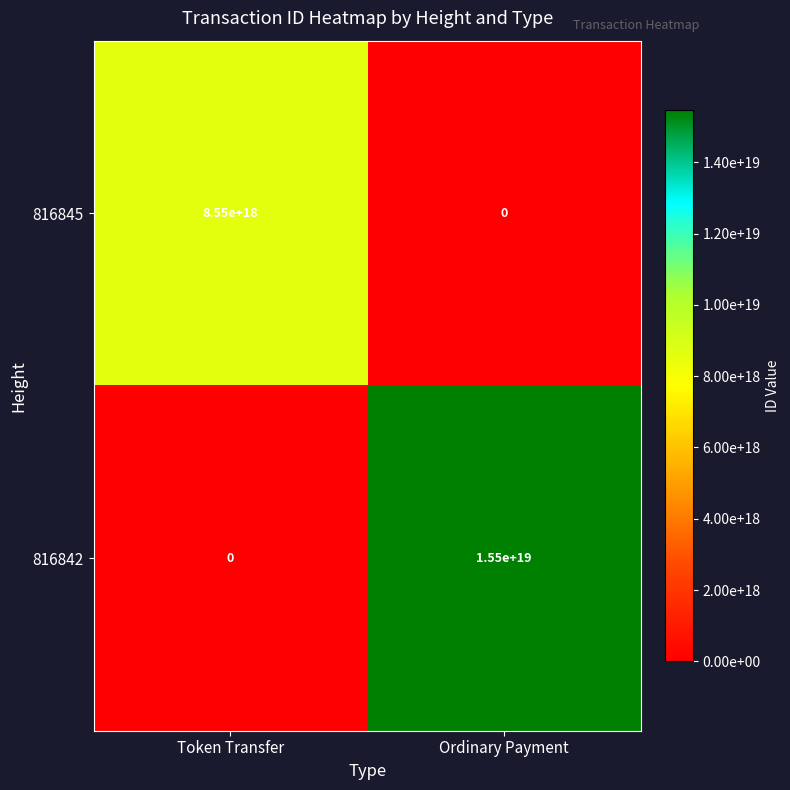

Is it true that 816845 equals 0 at Ordinary Payment?

True